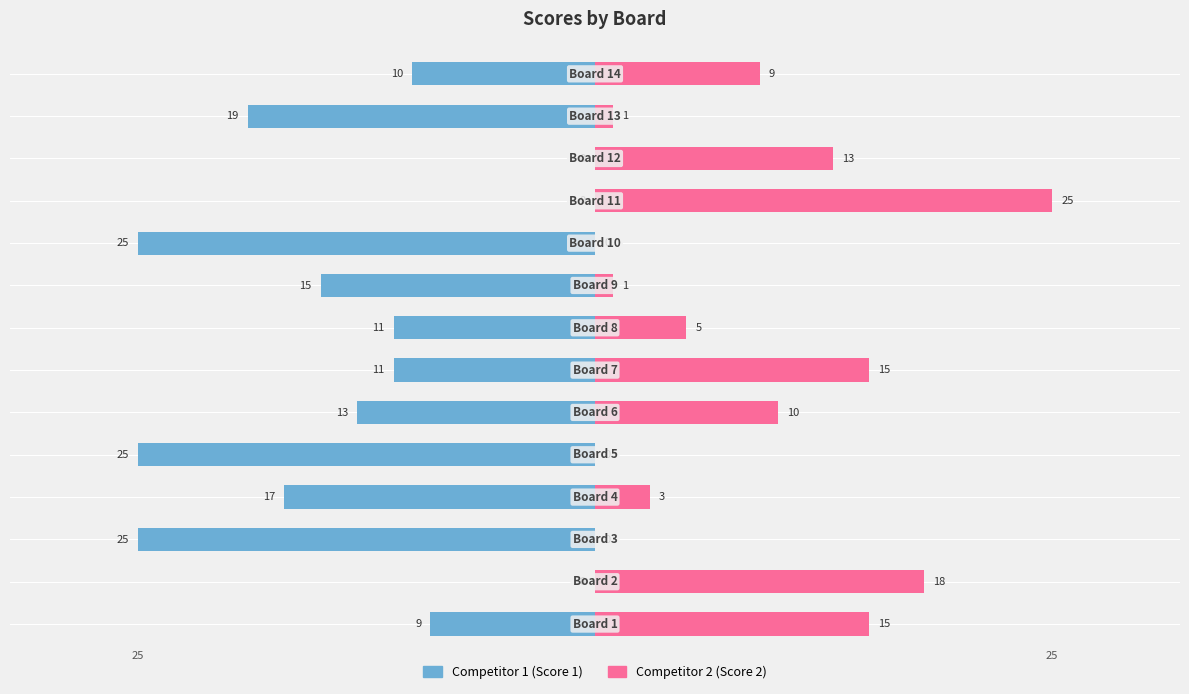

What is the difference between the highest and lowest values at 2?

25